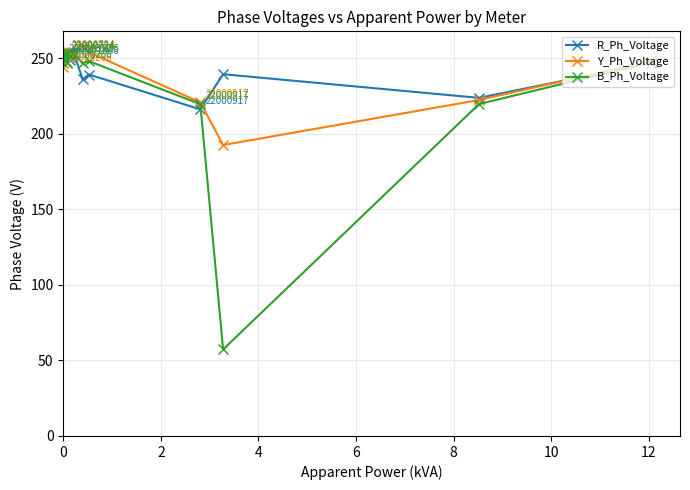

True or false: R_Ph_Voltage and Y_Ph_Voltage cross at least once.

True